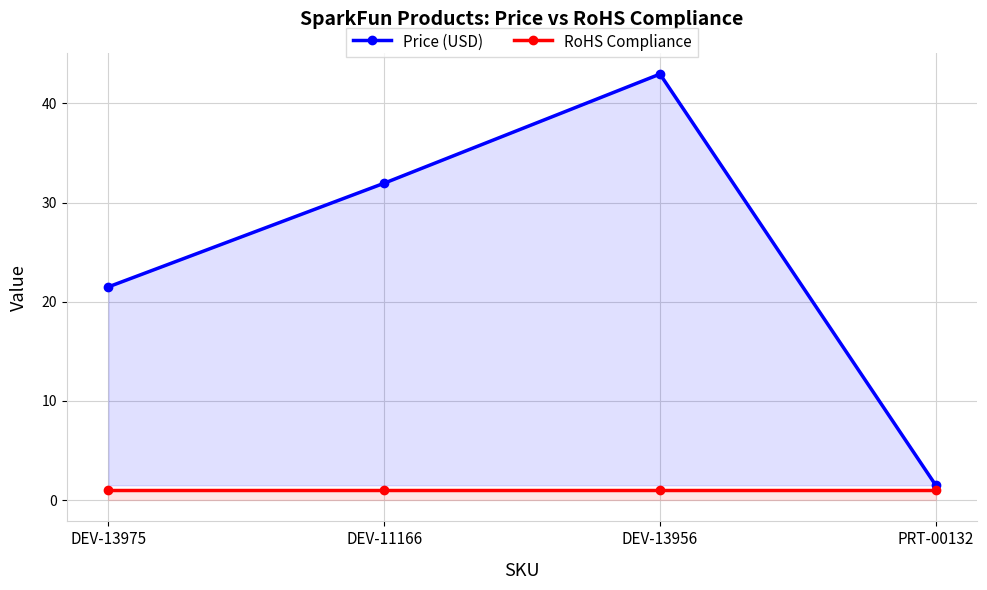

What is the spread (max minus min) of values at DEV-13956?

42.0